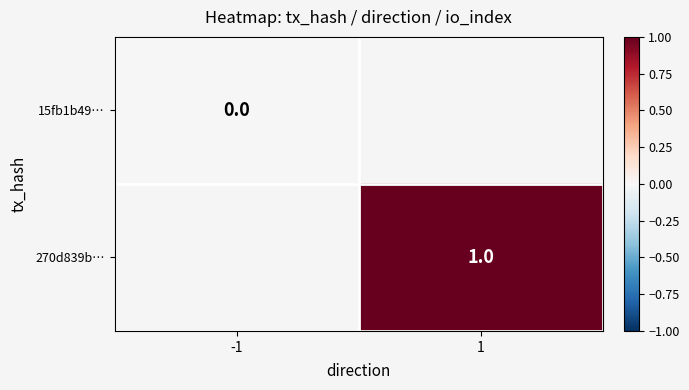

Is it true that 270d839b… equals 1 at 1?

True